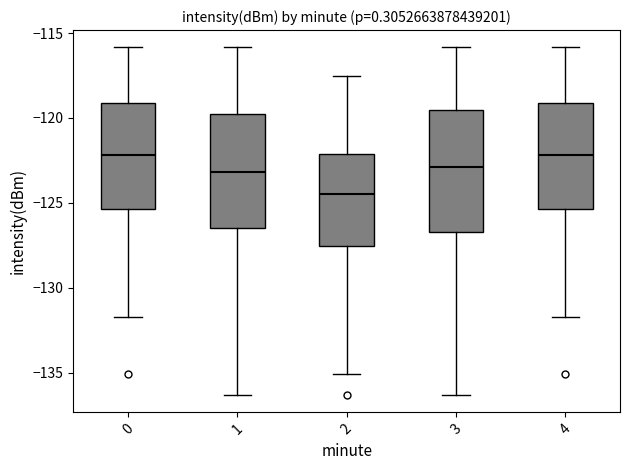

Where does the median line of the box at x = 0 sit on the y-axis? The values are not printed on the chart, so give them approximately, as read against the axis.

-122.0